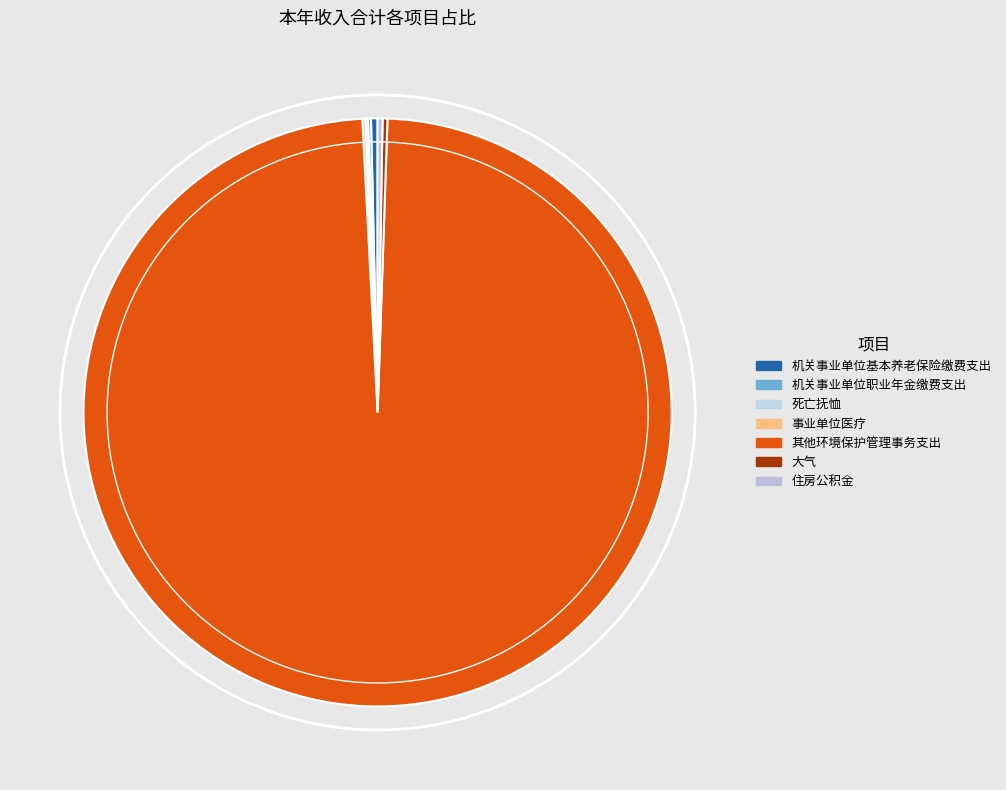

Which slice is the largest?

其他环境保护管理事务支出